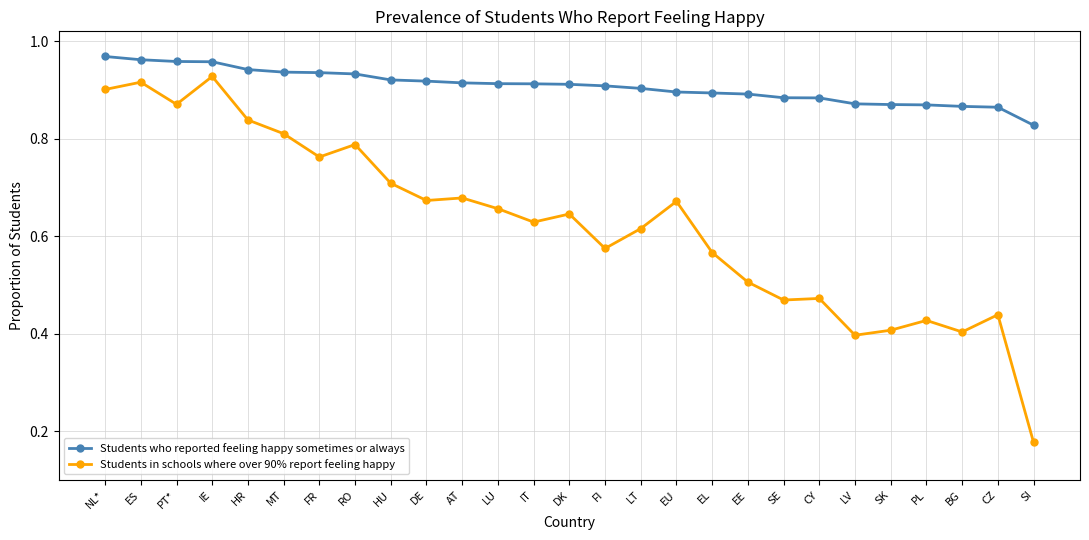

What is the label of the 9th point from the left?

HU